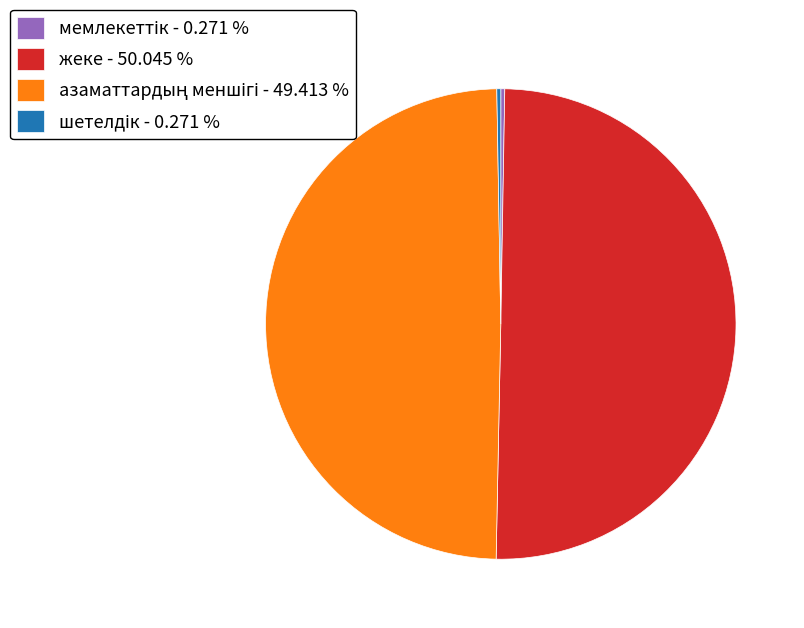

Which category has the biggest portion of the pie?

жеке